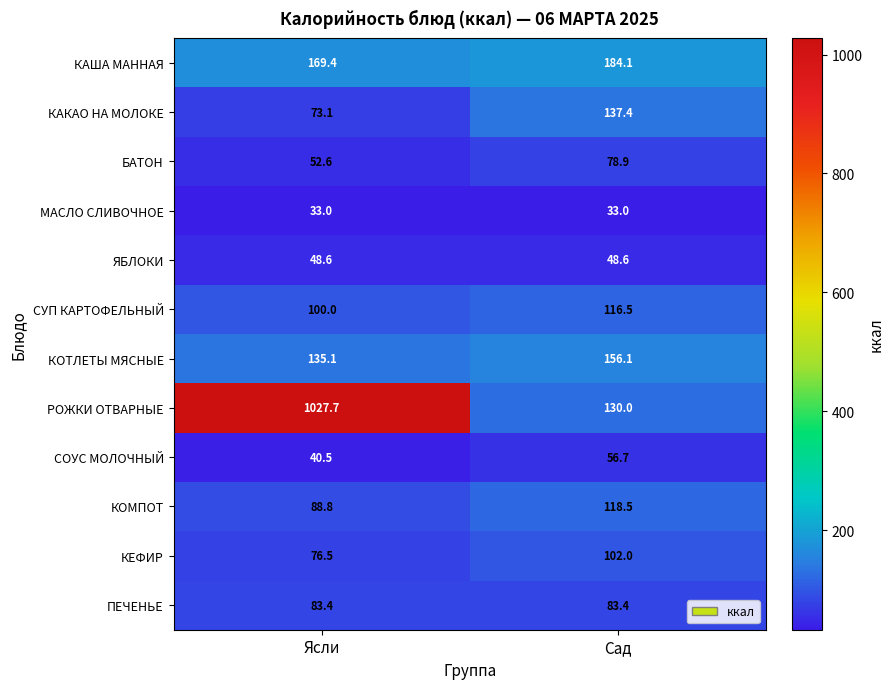

At which label does КОТЛЕТЫ МЯСНЫЕ first exceed 156?

Сад